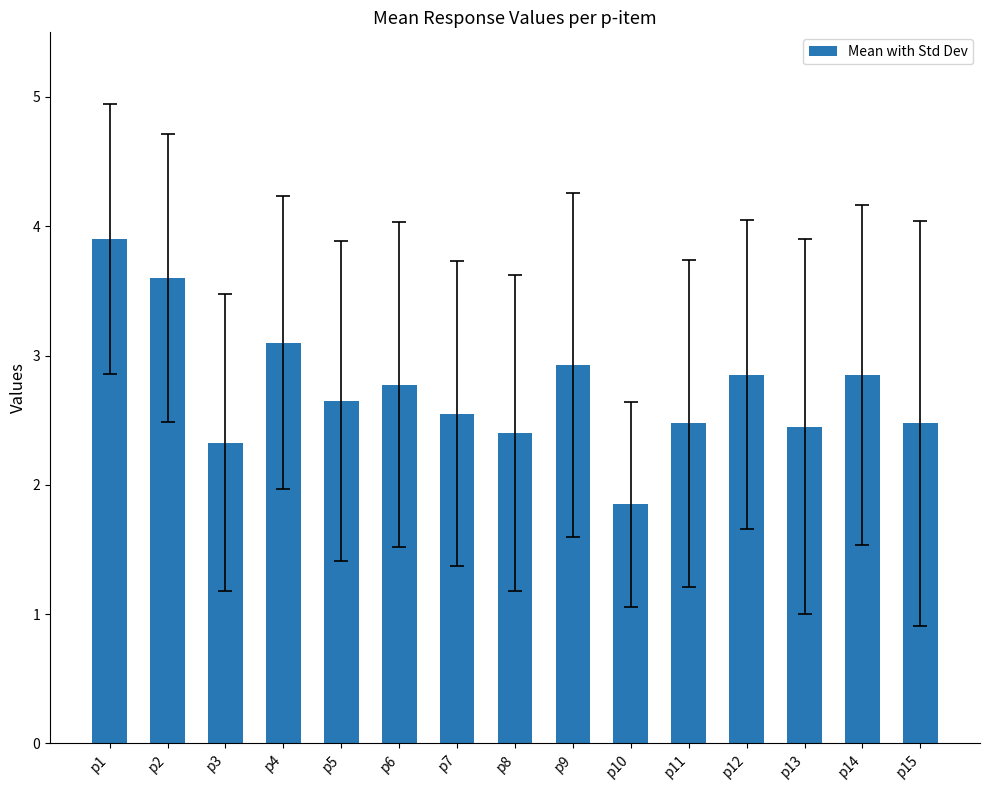

What is the average value?

2.7